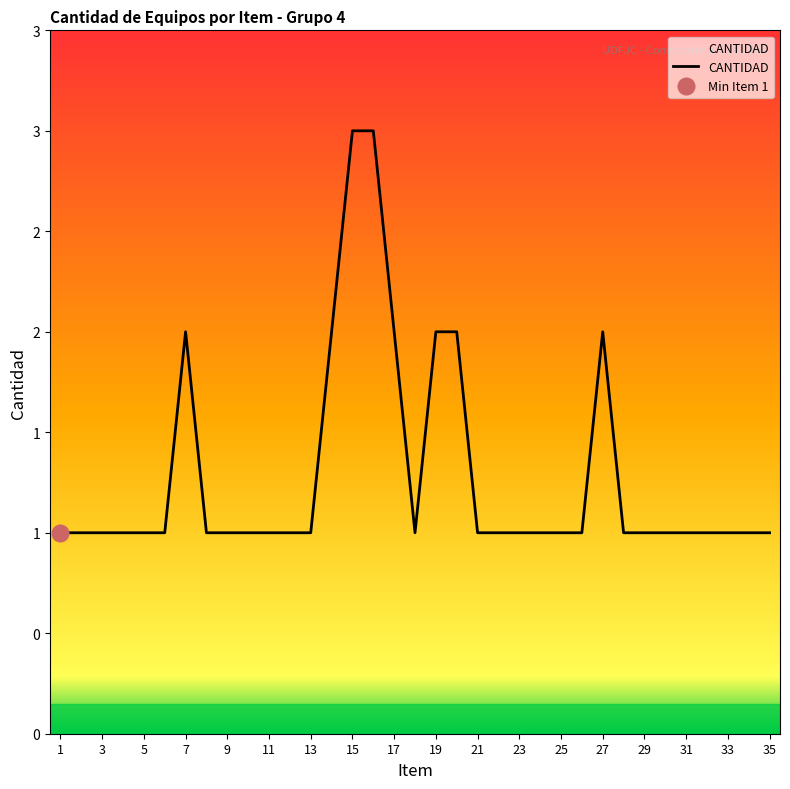

Count the values in the range 1 to 2.

33